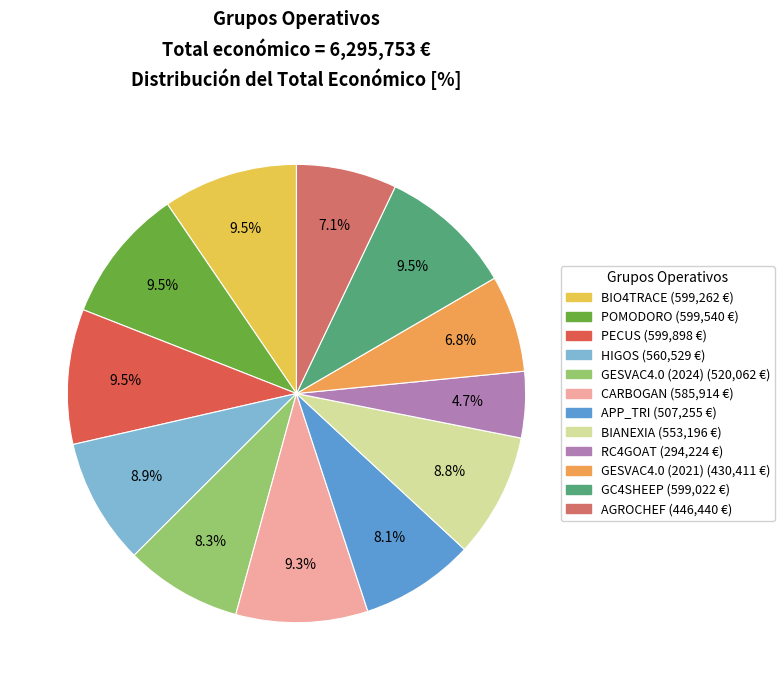

What is the total percentage of RC4GOAT and PECUS?

14.2%